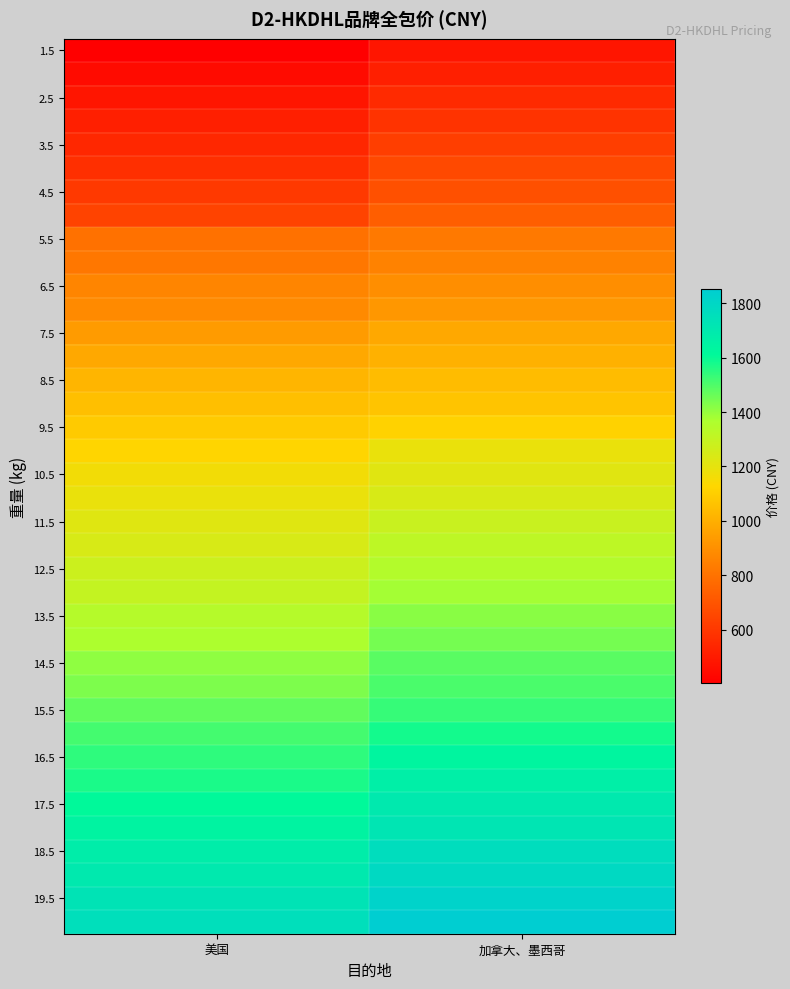

What is the greatest value displayed?

1851